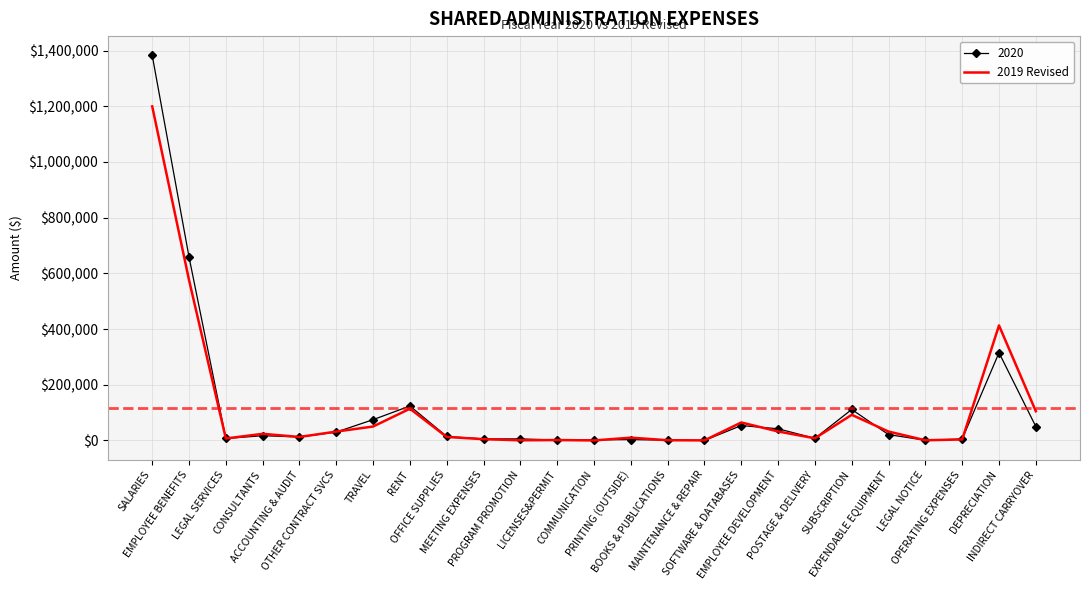

Count the number of data series in this chart.

2